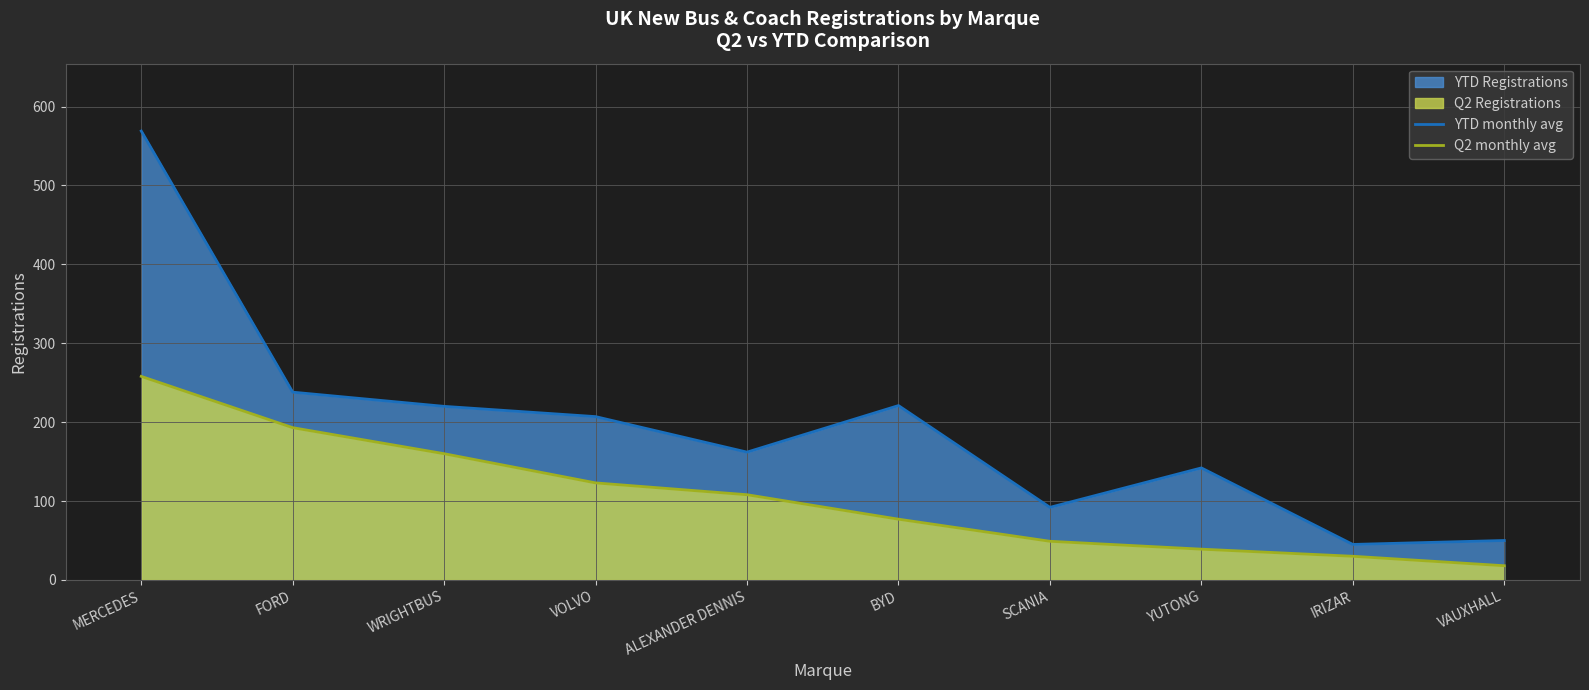

Reading right to left, extract all data points from this chart.

YTD monthly avg: VAUXHALL=50	IRIZAR=45	YUTONG=142	SCANIA=92	BYD=221	ALEXANDER DENNIS=162	VOLVO=207	WRIGHTBUS=220	FORD=238	MERCEDES=569
Q2 monthly avg: VAUXHALL=18	IRIZAR=30	YUTONG=39	SCANIA=49	BYD=77	ALEXANDER DENNIS=108	VOLVO=123	WRIGHTBUS=160	FORD=193	MERCEDES=258